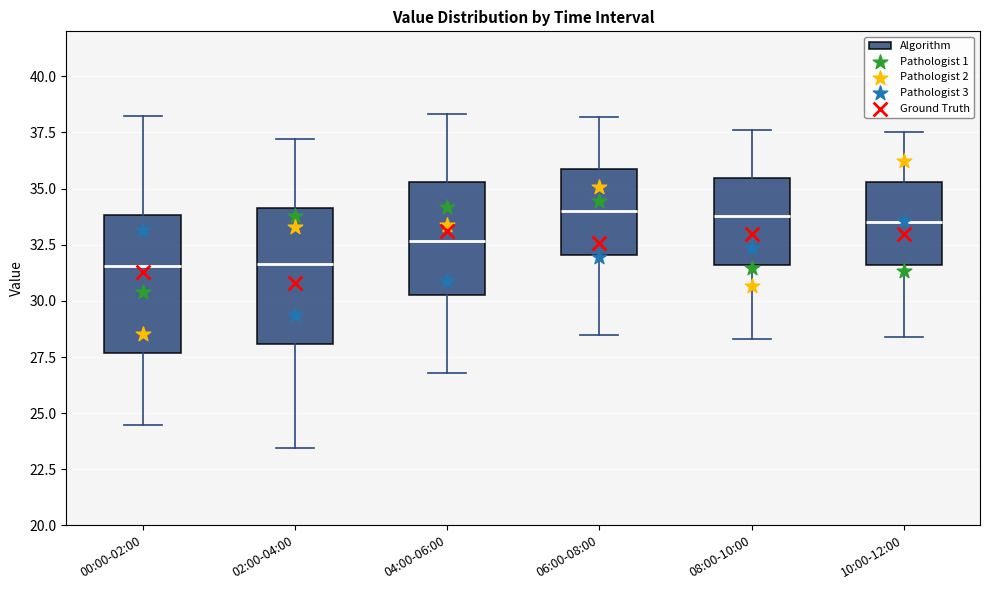

Reading left to right, transcribe this box plot: for each box, give where its median line is, the range the box spans, and where its two whiskers end, as read against the y-axis. The values are not printed on the chart, so give them approximately, as read against the axis.

00:00-02:00: median 31.5, box 27.5 to 34.0, whiskers 24.5 to 38.0
02:00-04:00: median 31.5, box 28.0 to 34.0, whiskers 23.5 to 37.0
04:00-06:00: median 32.5, box 30.5 to 35.5, whiskers 27.0 to 38.5
06:00-08:00: median 34.0, box 32.0 to 36.0, whiskers 28.5 to 38.0
08:00-10:00: median 34.0, box 31.5 to 35.5, whiskers 28.5 to 37.5
10:00-12:00: median 33.5, box 31.5 to 35.5, whiskers 28.5 to 37.5